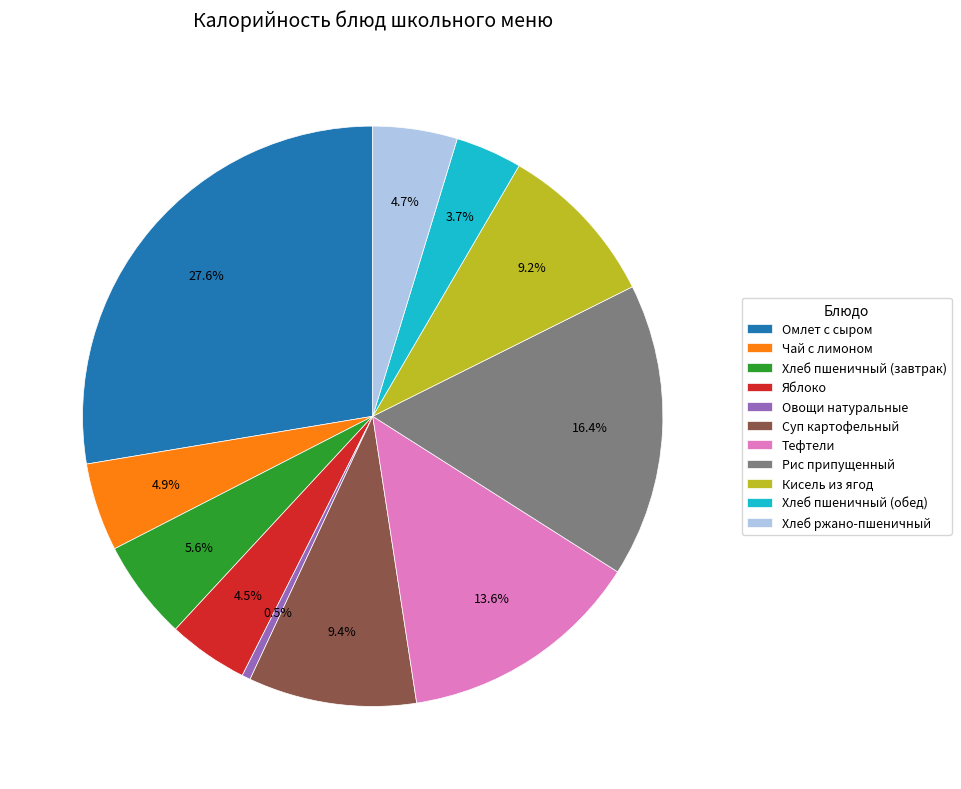

How many segments does this pie chart have?

11